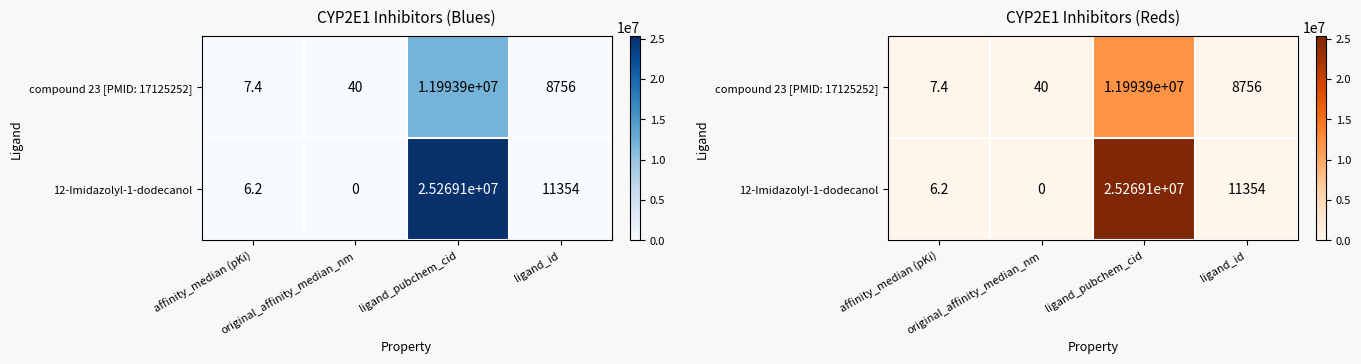

True or false: 12-Imidazolyl-1-dodecanol has a value of 1.3 at affinity_median (pKi).

False